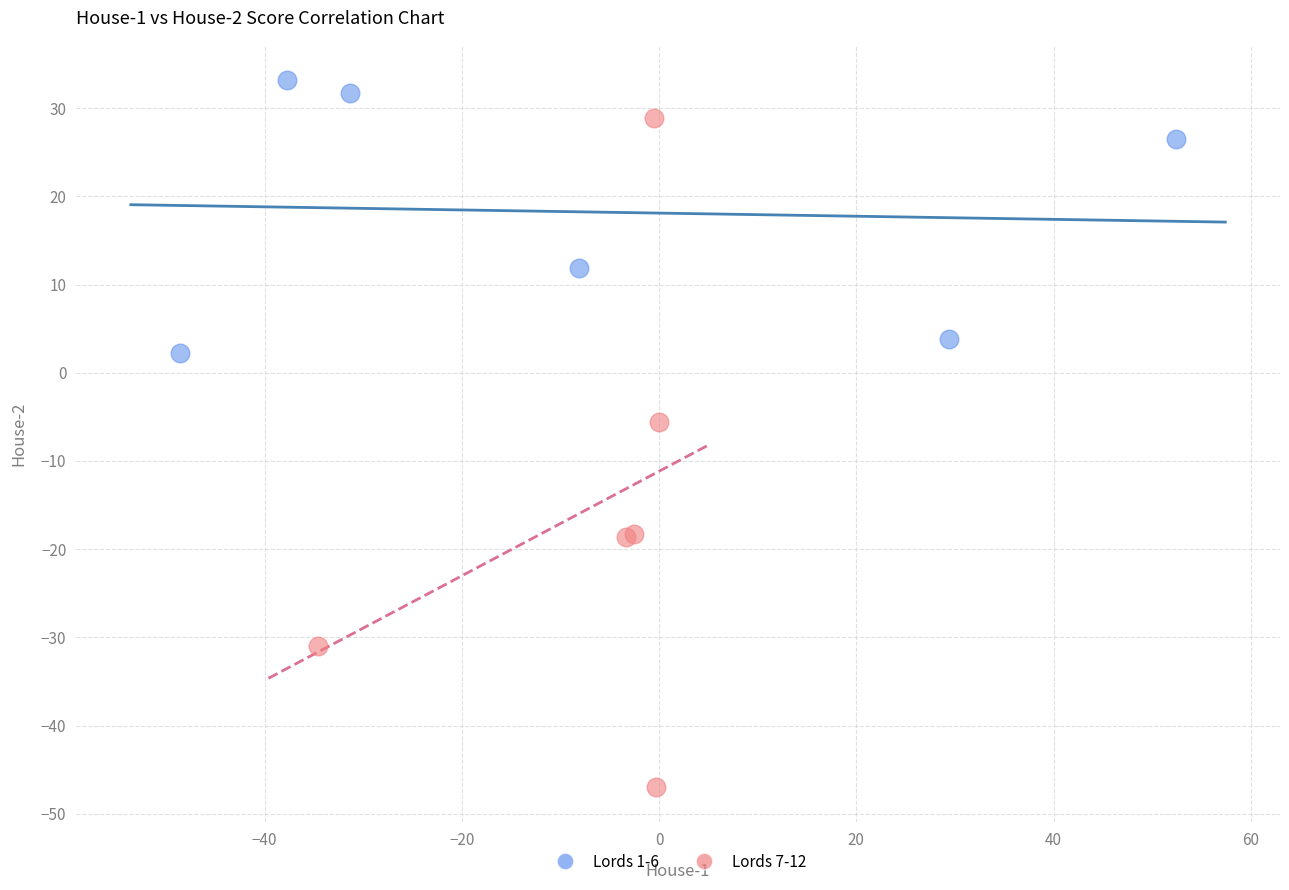

Which series has the widest spread of Y values?

Lords 7-12